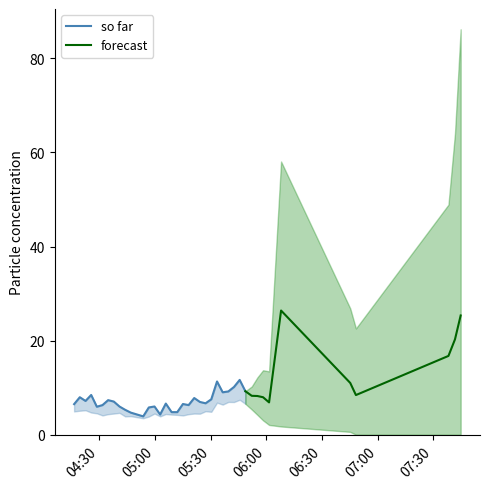

What is the value of the SDS_P2 point at the 25th from the left?

6.8